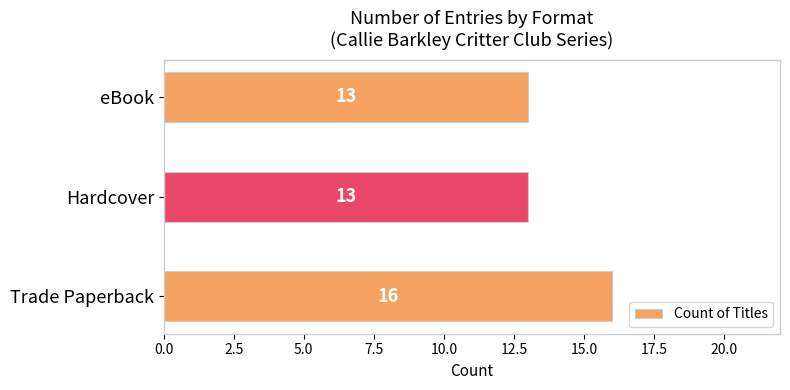

What is the average value?

14